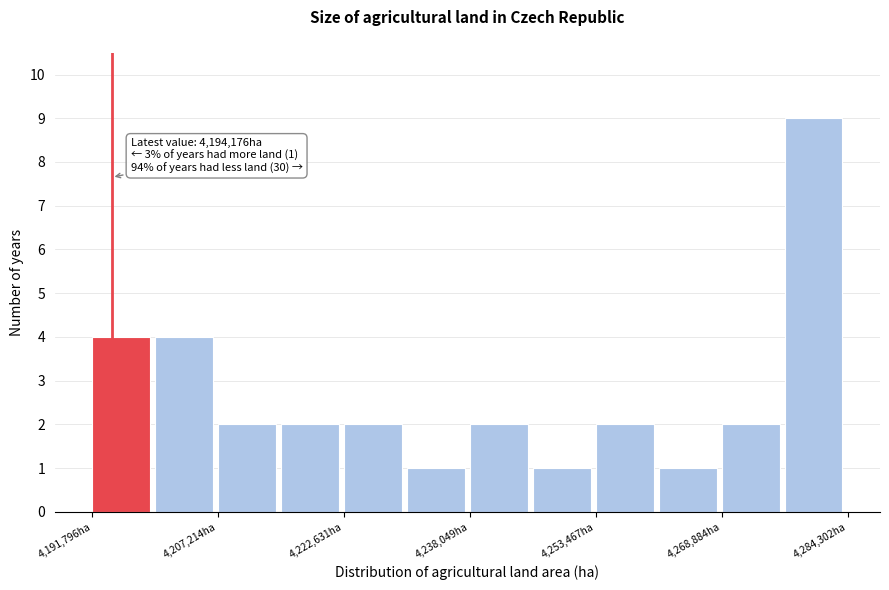

Read against the x-axis, roughly where is the centre of the tallest bar?

4280000